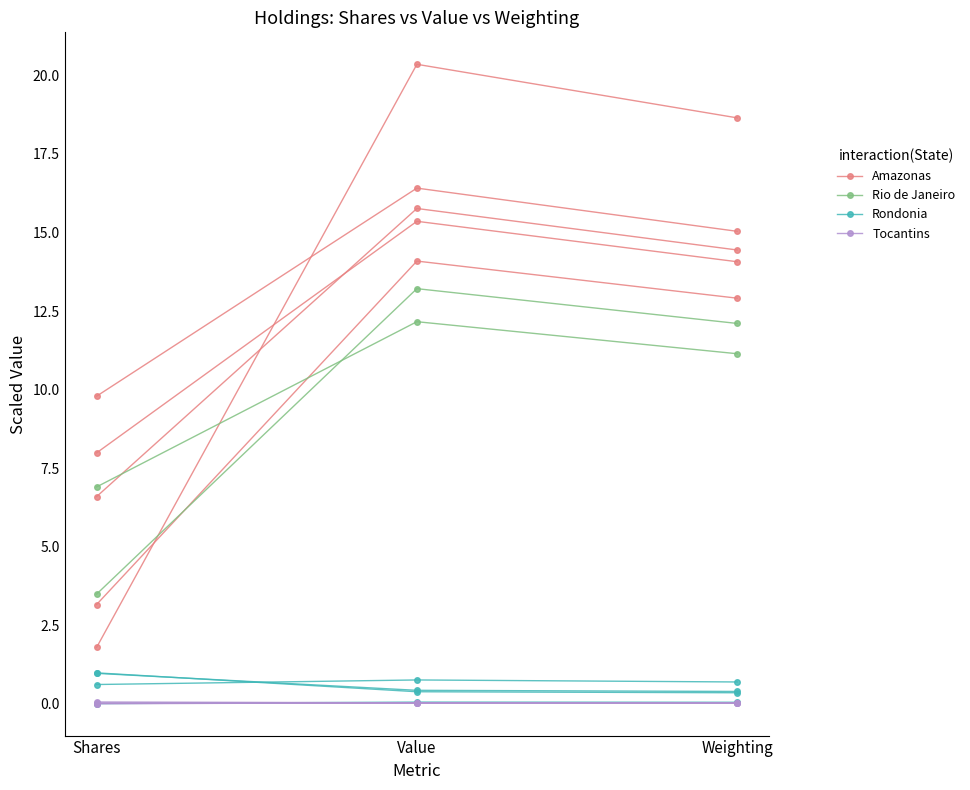

At Shares, list the series in order from smallest to largest.

Tocantins, Rondonia, Amazonas, Rio de Janeiro